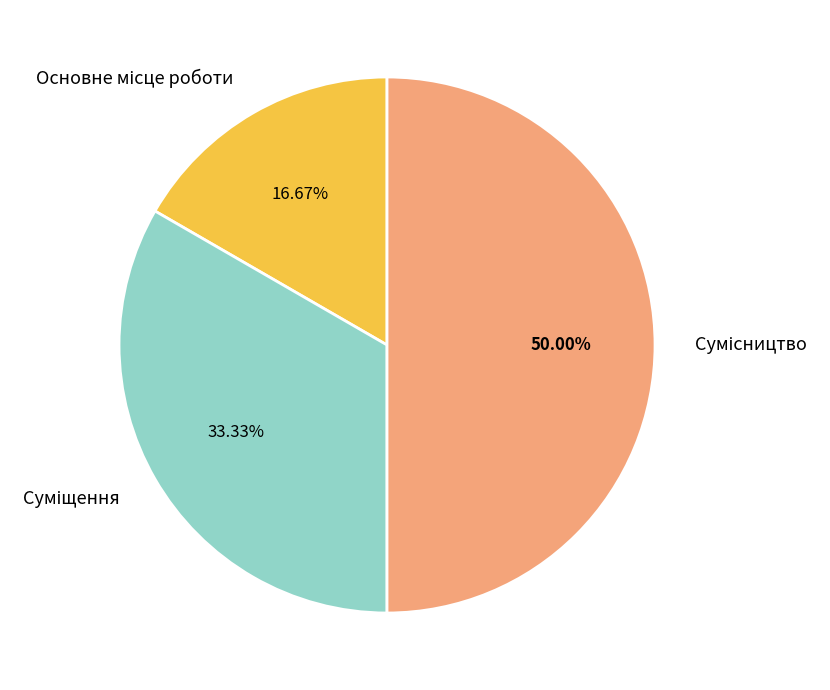

Count the number of slices in the pie.

3